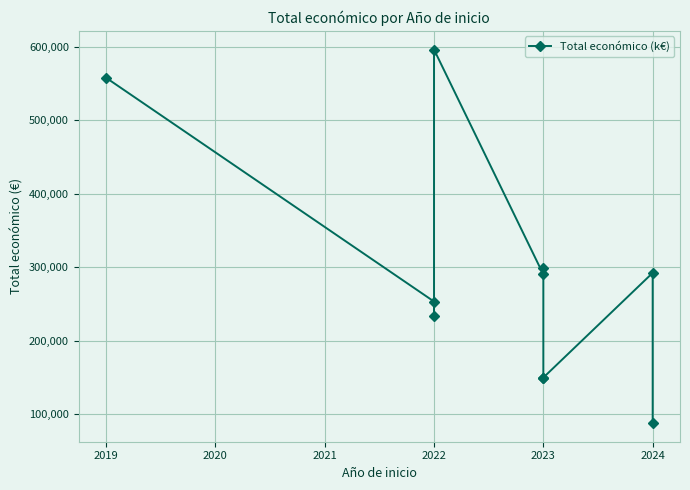

What is the minimum value shown in the chart?

88160